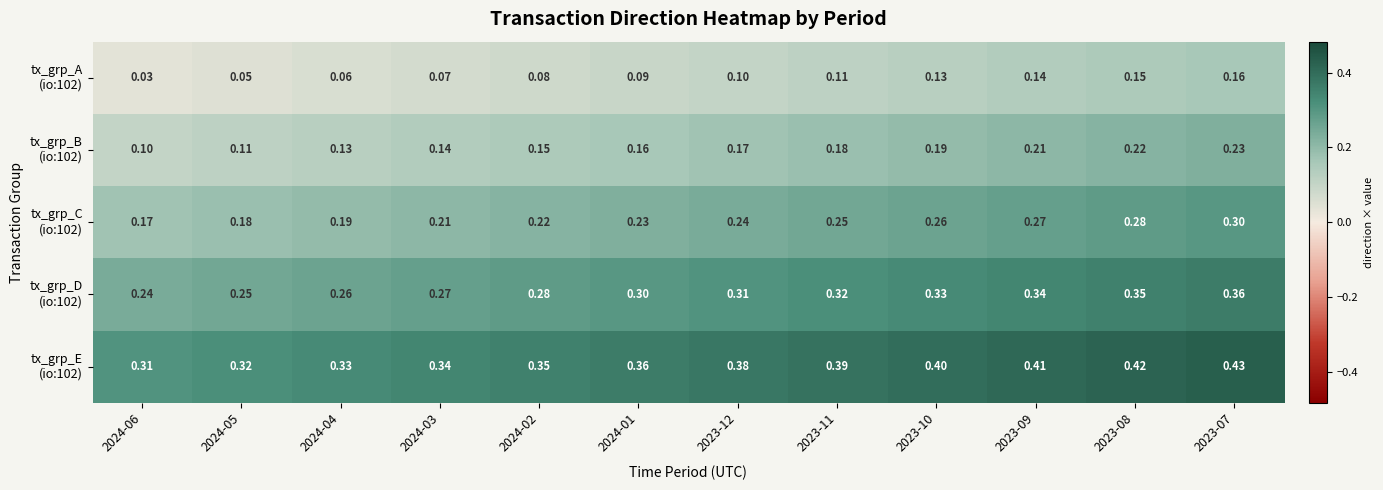

At which category does the chart reach its minimum across all series?

2024-06